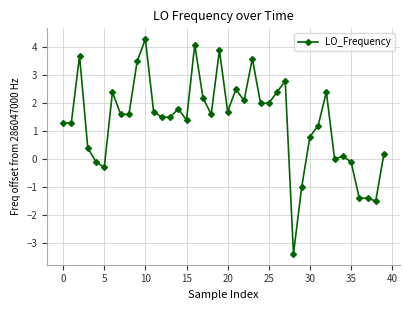

How many data points does each series have?

40